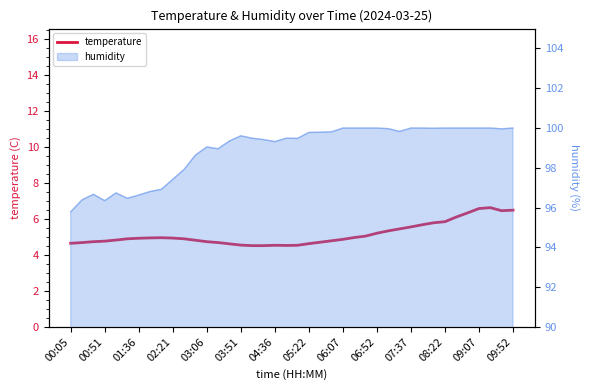

Reading right to left, list all the values displayed in this chart.

6.5	6.5	6.6	6.6	6.3	6.1	5.8	5.8	5.7	5.6	5.5	5.3	5.2	5.0	5.0	4.9	4.8	4.7	4.6	4.5	4.5	4.5	4.5	4.5	4.5	4.6	4.7	4.7	4.8	4.9	4.9	5.0	5.0	4.9	4.9	4.8	4.8	4.7	4.7	4.7